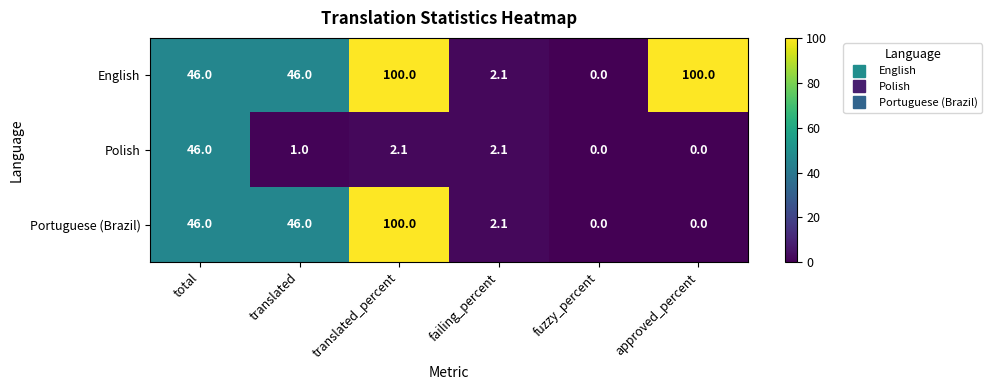

At how many categories does at least one series exceed 32?

4